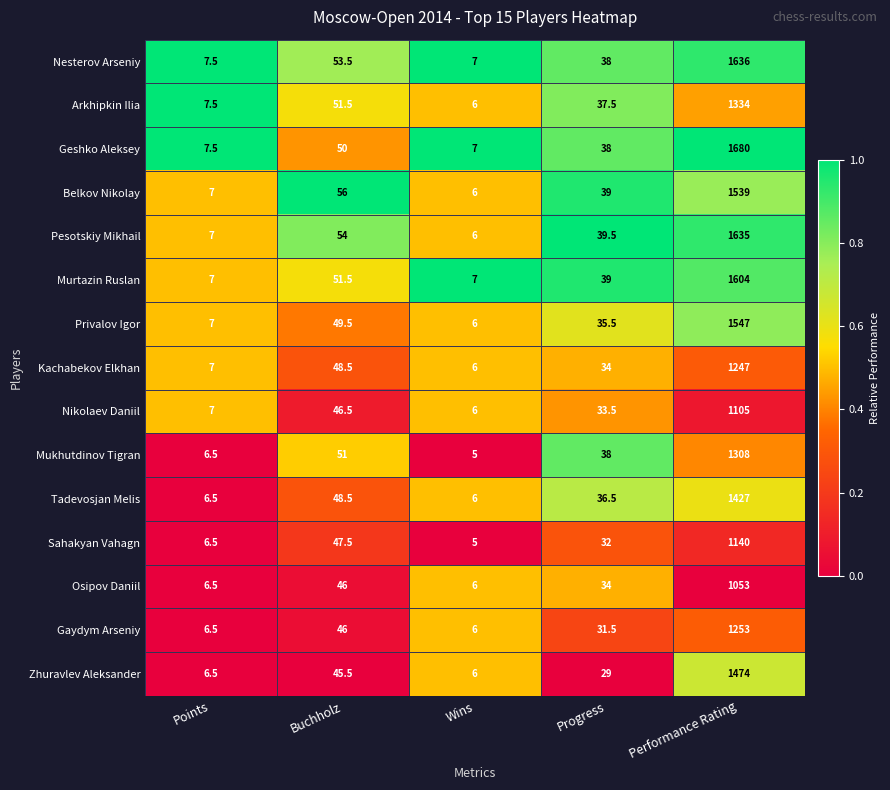

Where does the Kachabekov Elkhan series first go above 34?

Buchholz